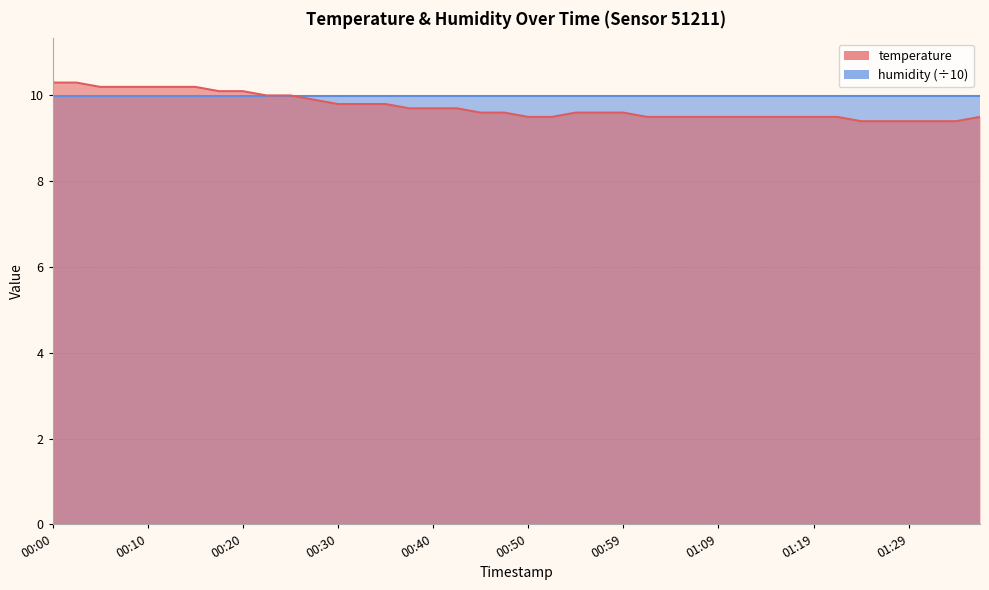

Which label corresponds to the smallest value in the chart?

01:24